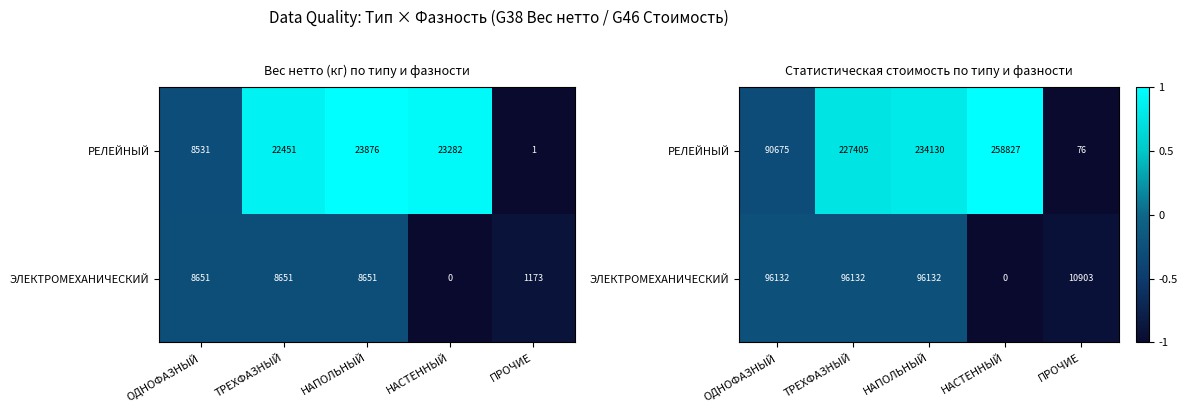

Rank the categories by РЕЛЕЙНЫЙ value from lowest to highest.

ПРОЧИЕ, ОДНОФАЗНЫЙ, ТРЕХФАЗНЫЙ, НАПОЛЬНЫЙ, НАСТЕННЫЙ